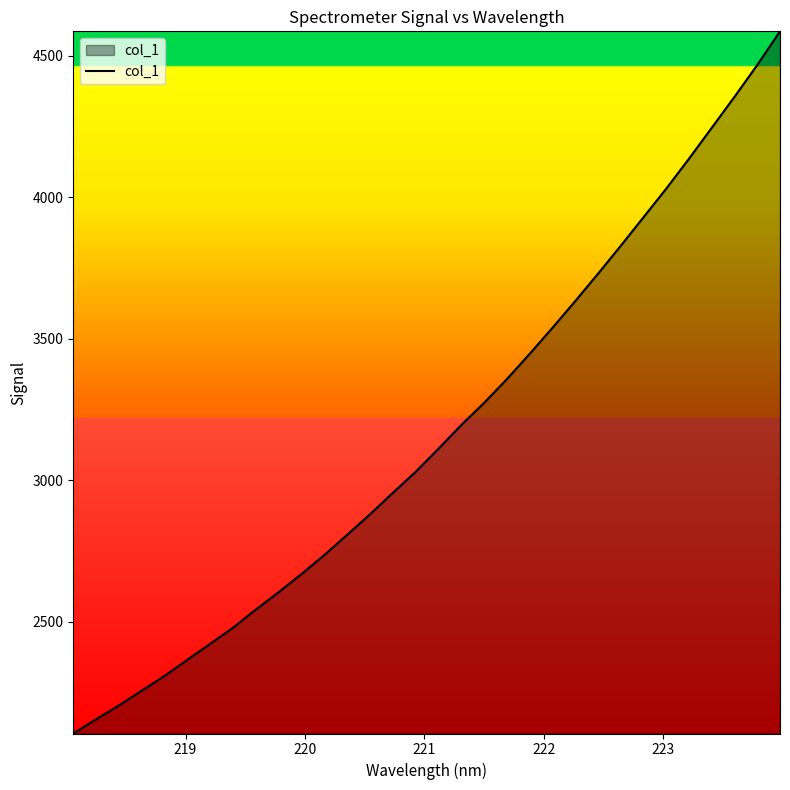

What is the greatest value displayed?

4587.2